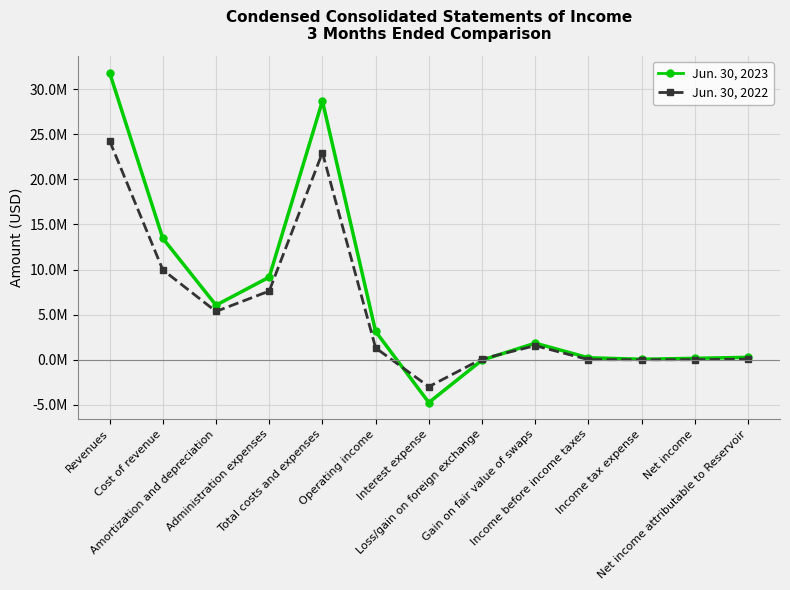

At how many categories does at least one series exceed 6889288?

4